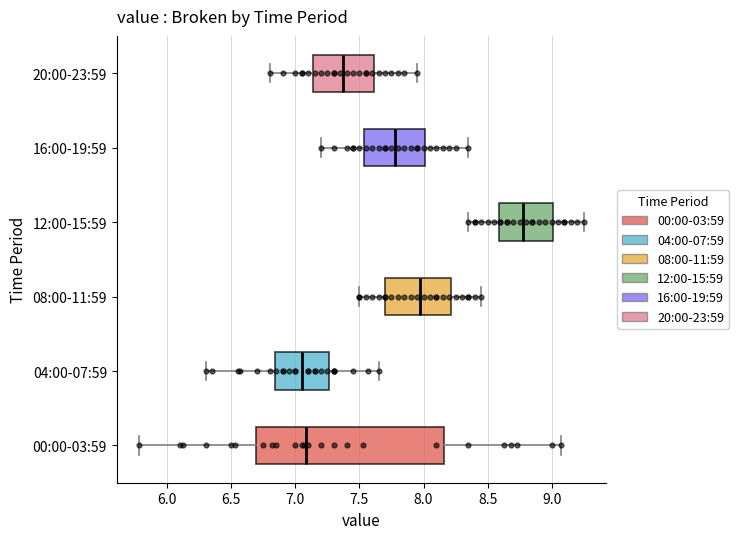

Which box is the widest, from its left edge to its right edge?

00:00-03:59